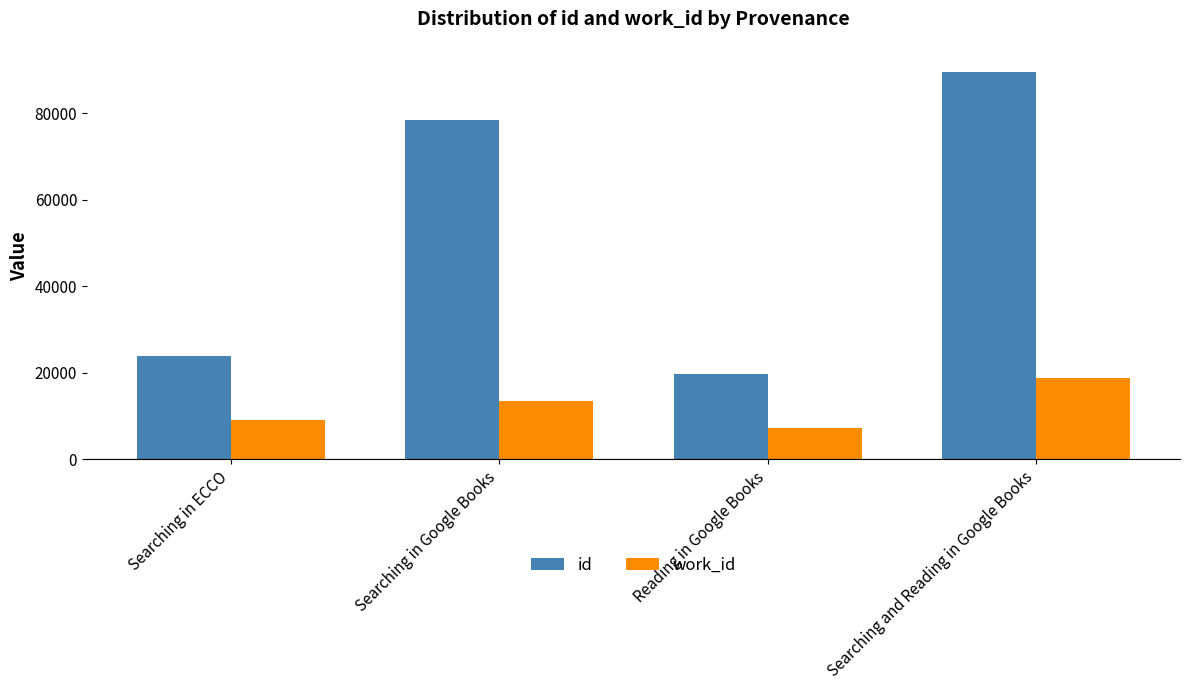

Between Searching in Google Books and Reading in Google Books, which series saw the biggest shift?

id